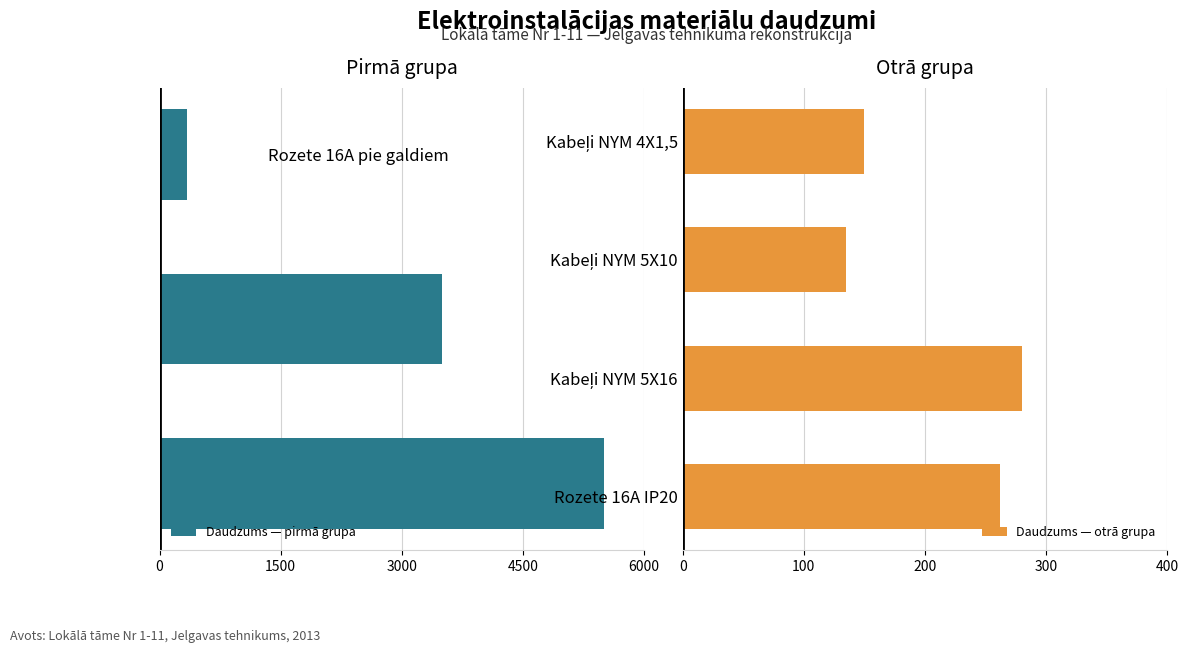

Does the chart contain any negative values?

No